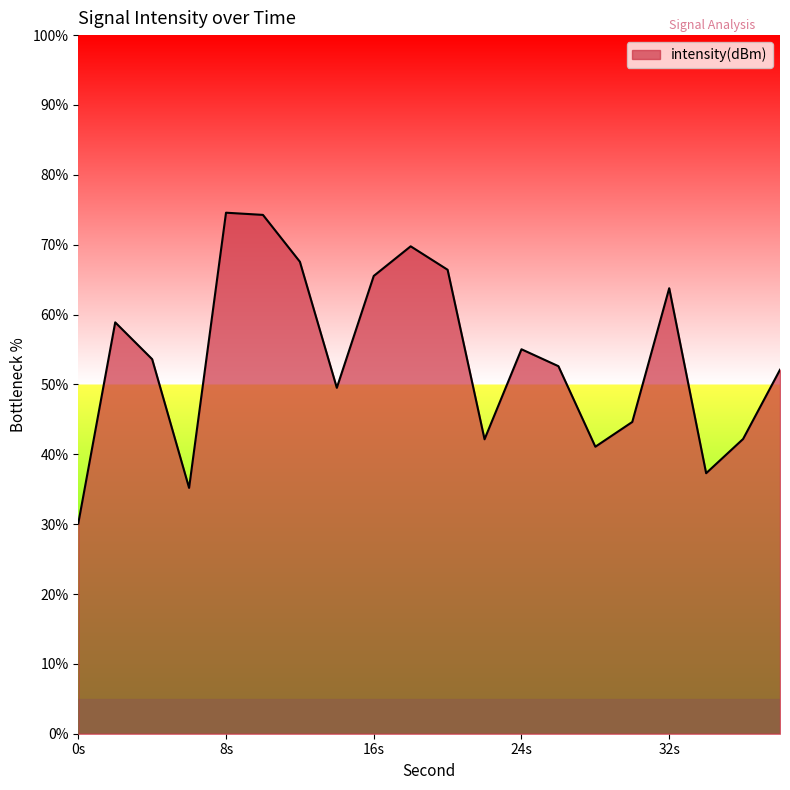

What is the maximum value shown in the chart?

74.6